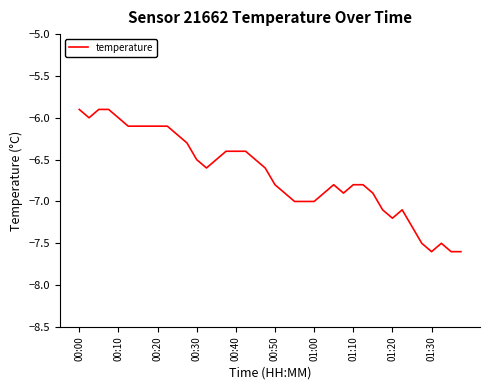

What is the greatest value displayed?

-5.9